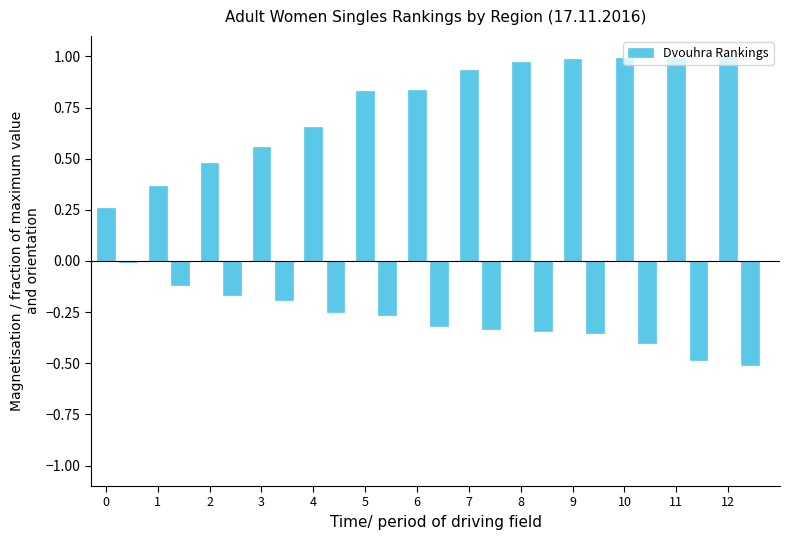

What is the sum of all values?

6.1